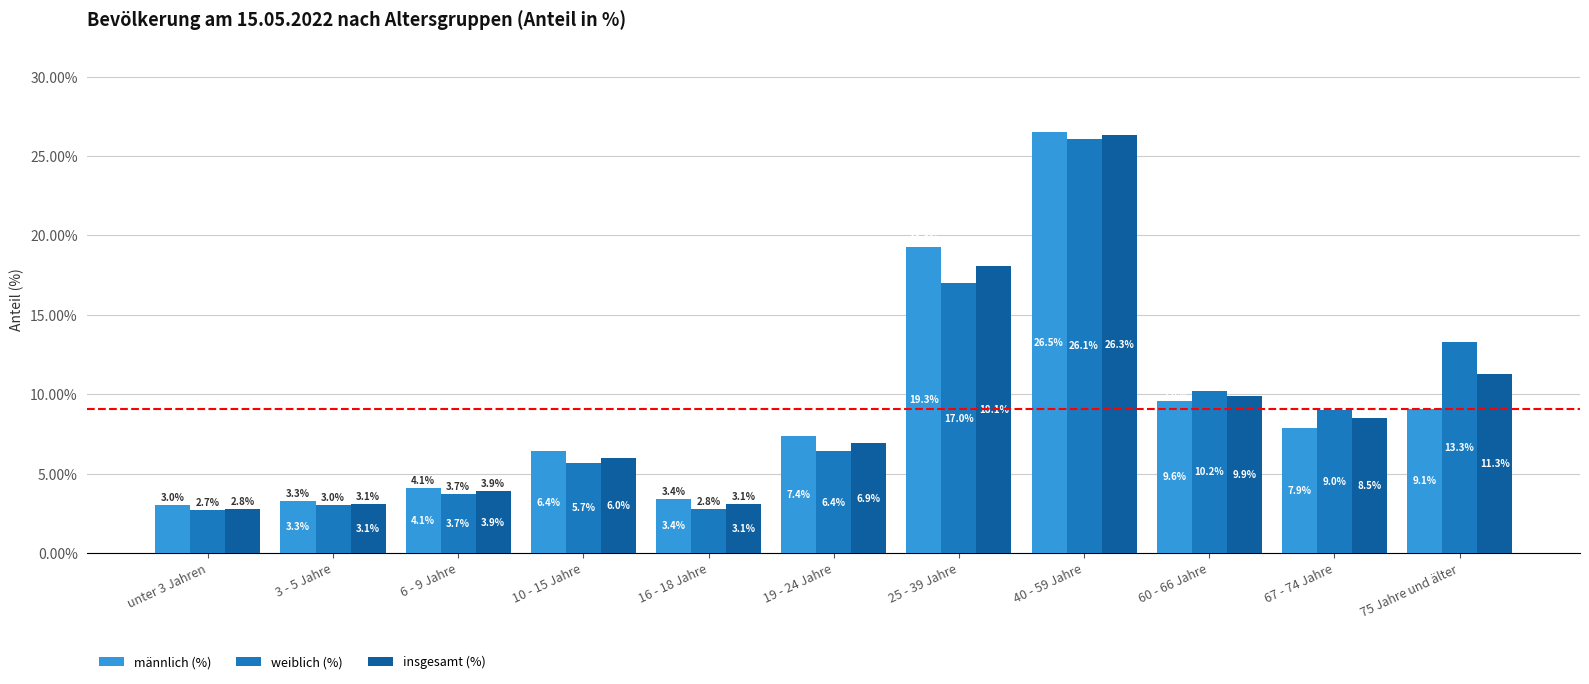

What is the value of the insgesamt (%) bar at the 9th from the left?

9.9